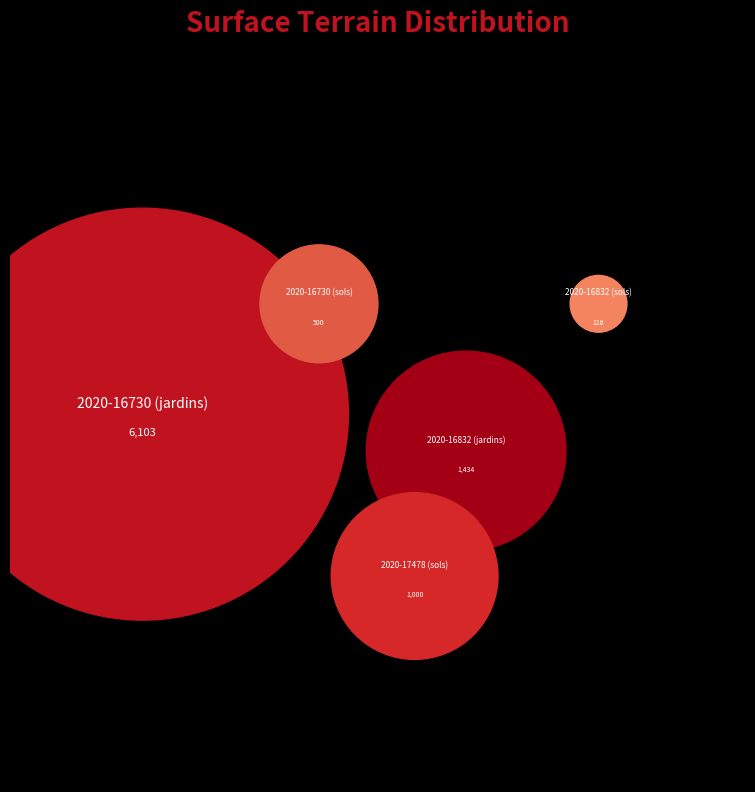

To the nearest percent, what percentage of the pie is 2020-16832 (sols)?

1%